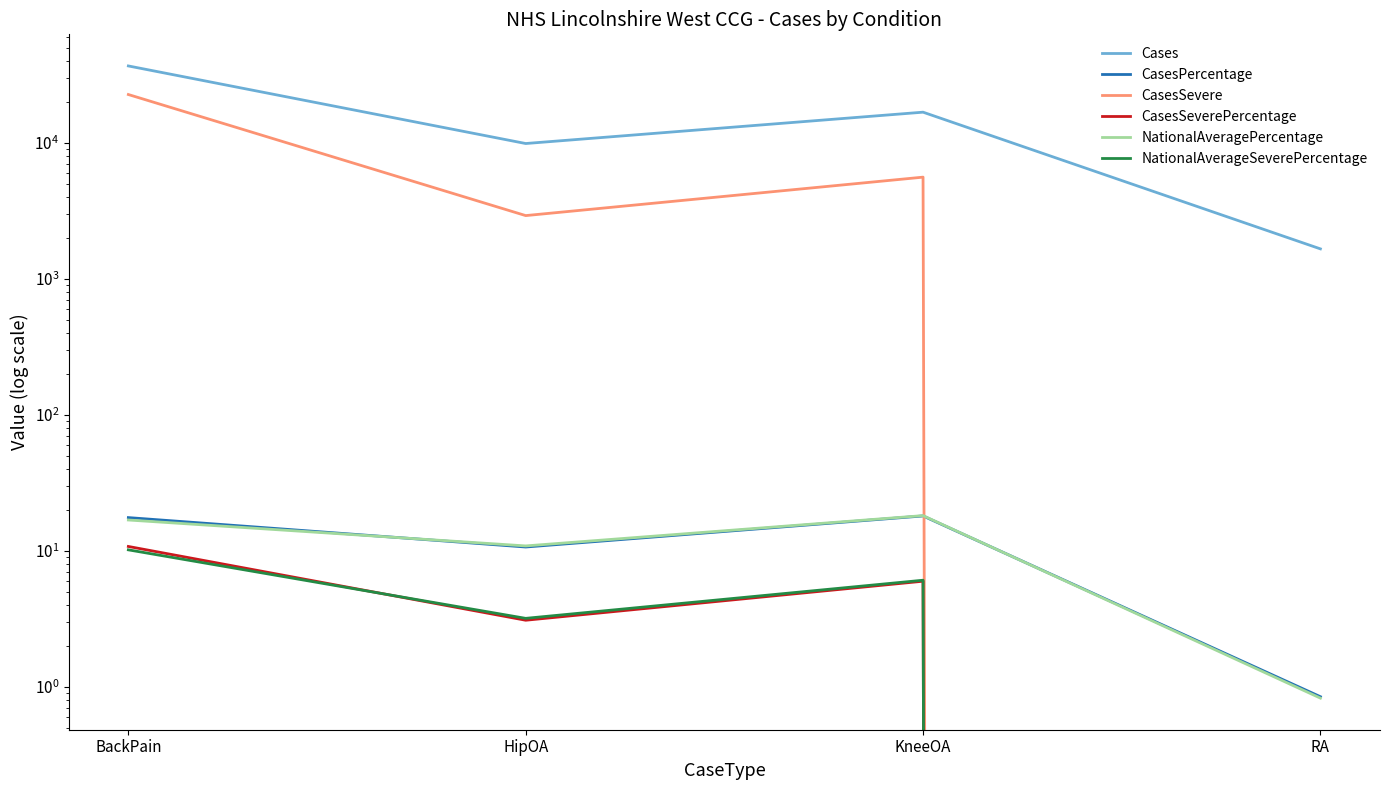

What is the sum of all CasesSevere values?

31110.0